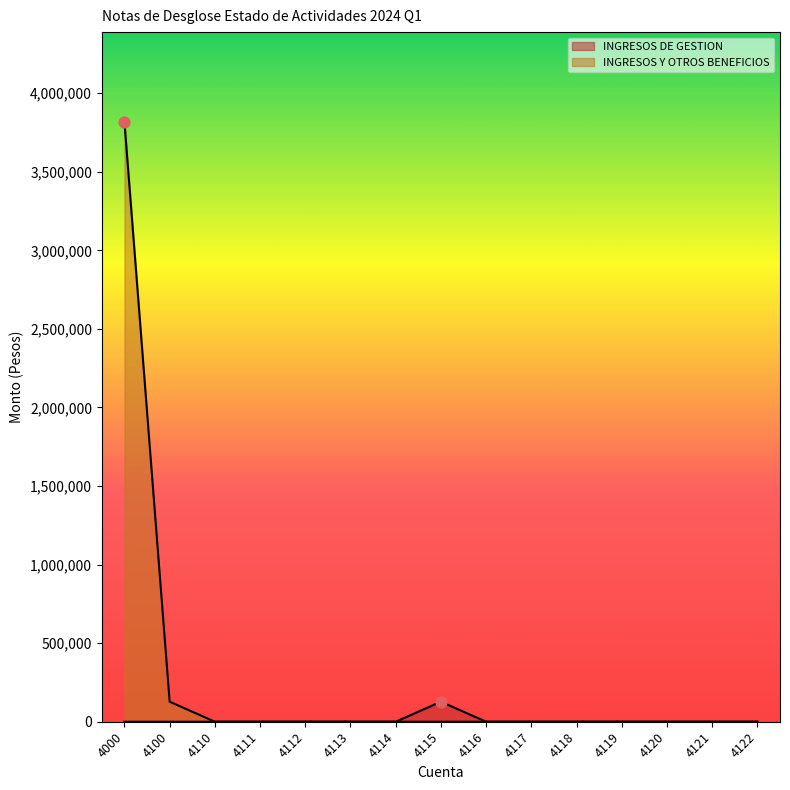

Which series has the largest Y range (max minus min)?

INGRESOS Y OTROS BENEFICIOS